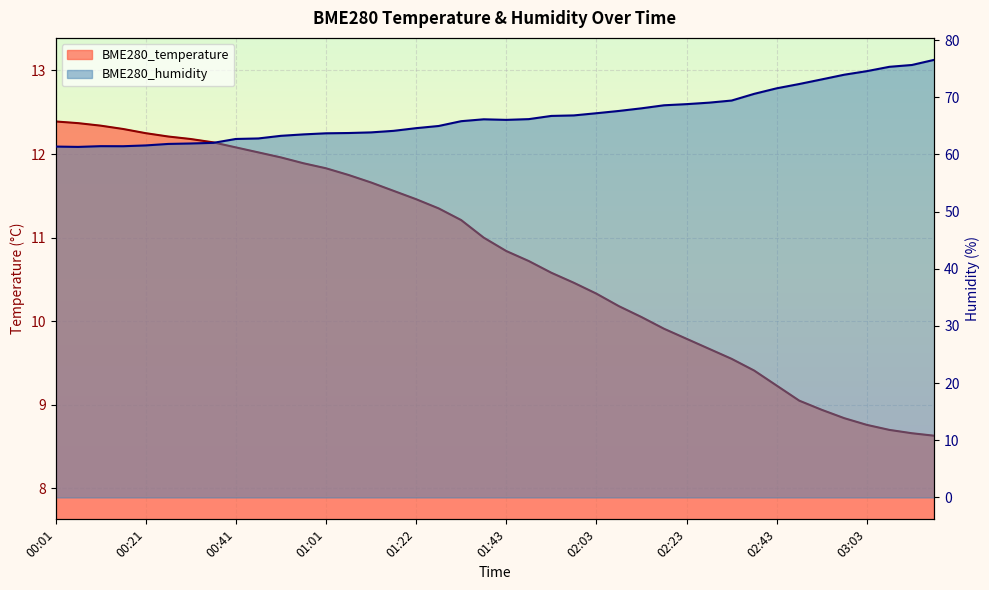

What is the difference between the highest and lowest values at 01:28?

53.6